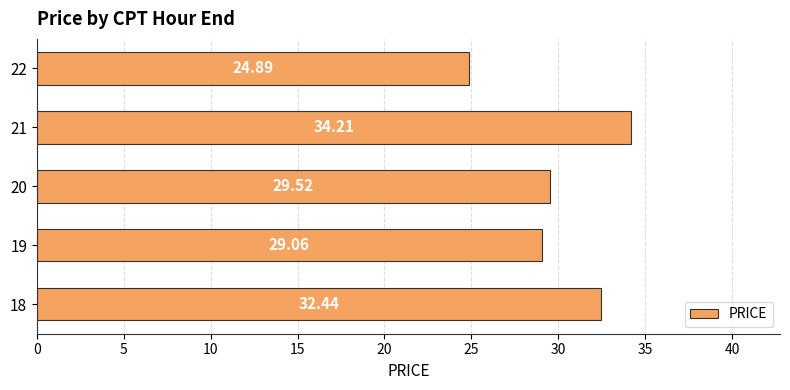

List the labels in order of value, smallest first.

22, 19, 20, 18, 21